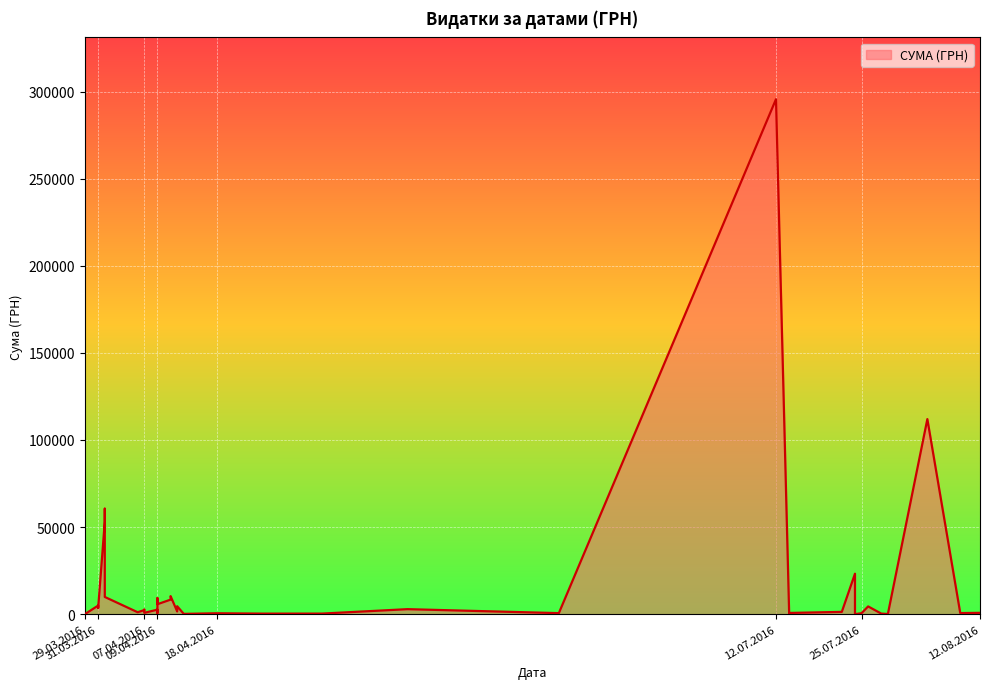

Does the chart display data point markers on the line(s)?

No